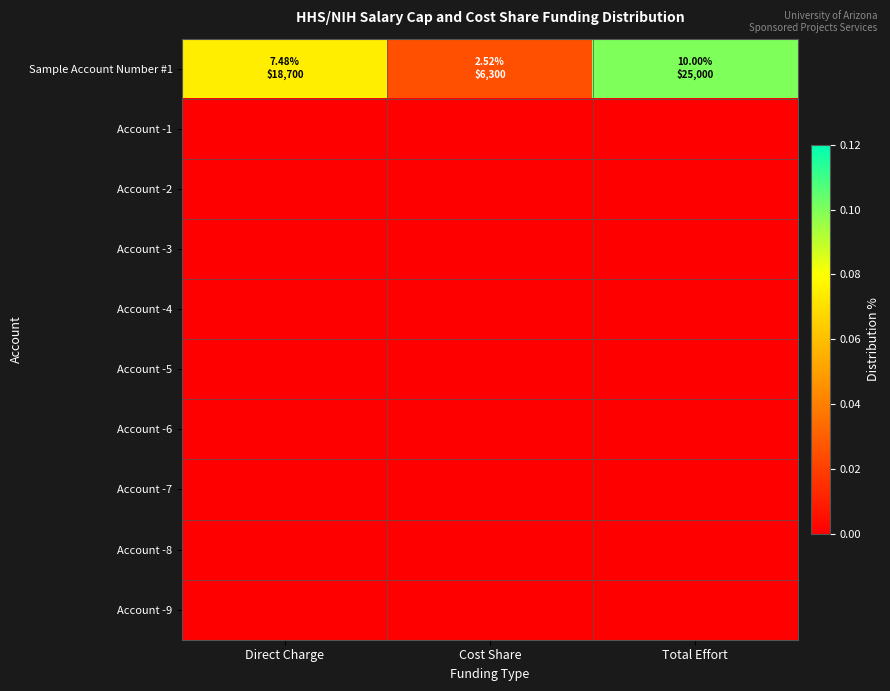

Rank the series by their maximum value, from highest to lowest.

Sample Account Number #1, Account -1, Account -2, Account -3, Account -4, Account -5, Account -6, Account -7, Account -8, Account -9